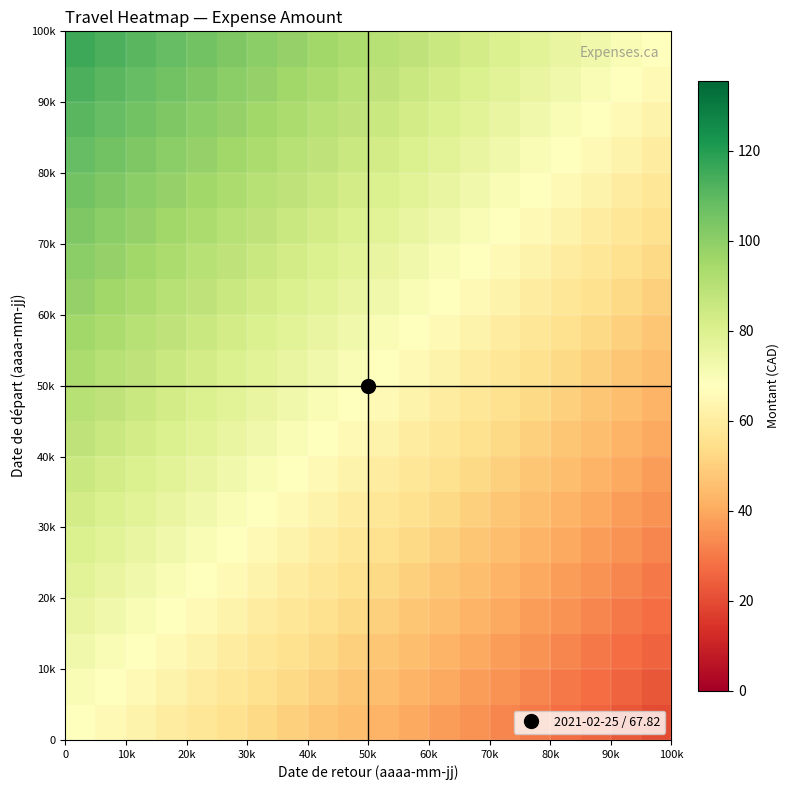

What is the greatest value displayed?

115.8